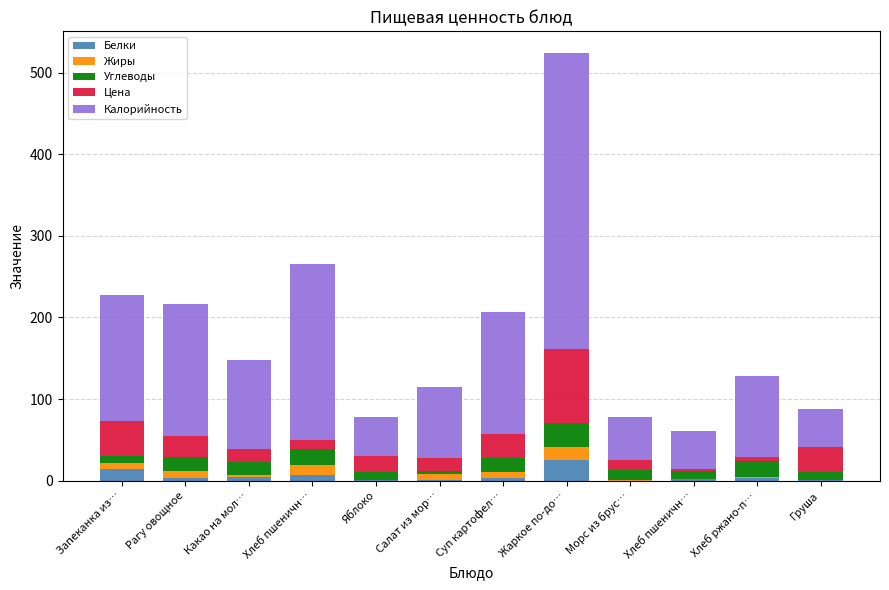

At which label is Белки closest to 12?

Запеканка из…